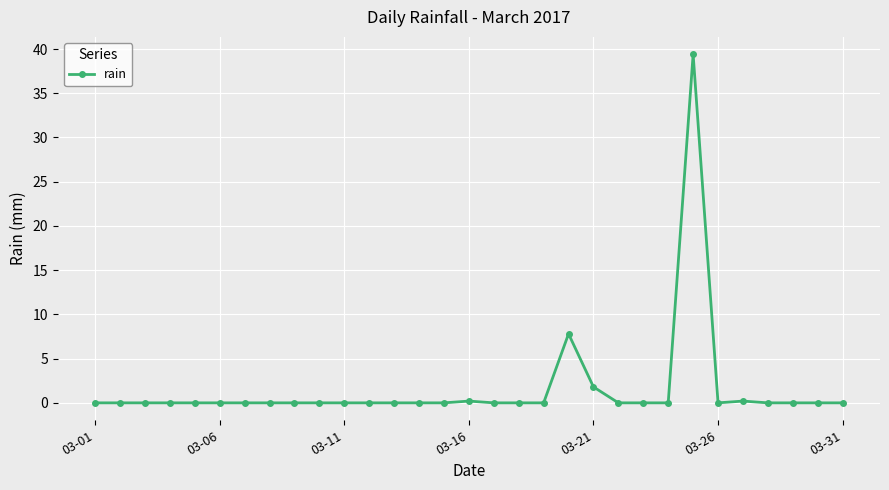

What is the maximum value shown in the chart?

39.4